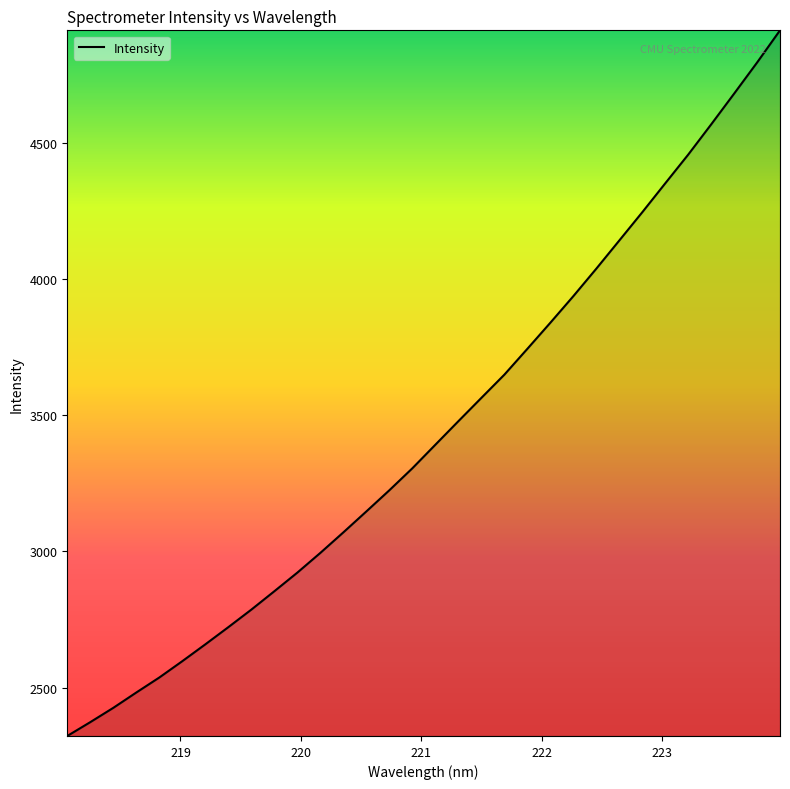

What is the smallest value displayed?

2322.6